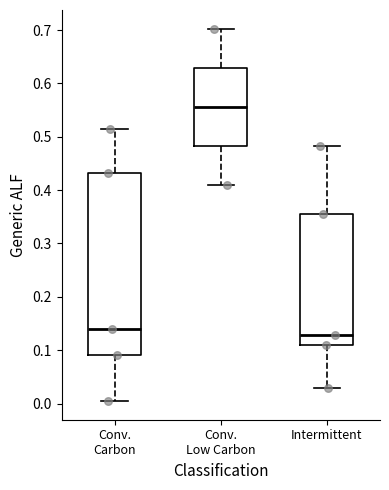

Where is the upper edge of the box for Conv. Low Carbon on the y-axis? The values are not printed on the chart, so give them approximately, as read against the axis.

0.63